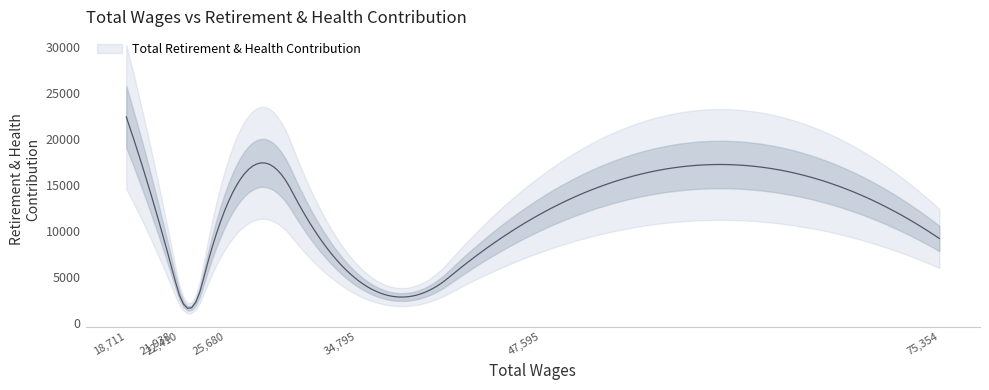

Rank the categories by value from lowest to highest.

22410, 34795, 21938, 75354, 47595, 25680, 18711